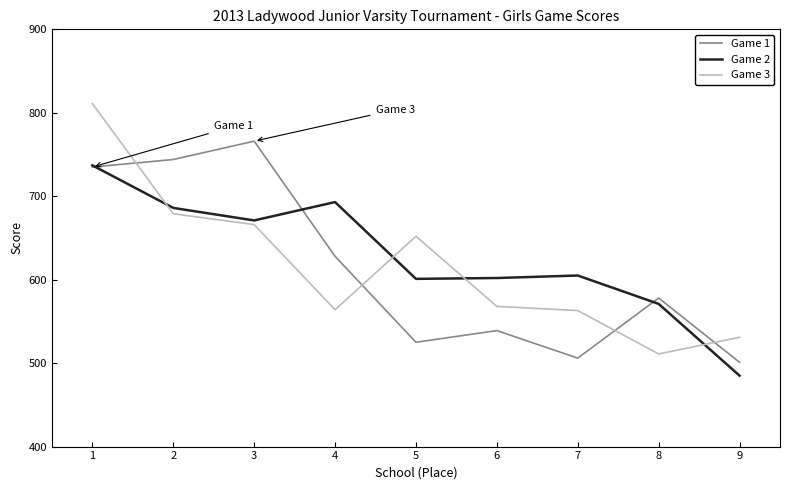

Which series has the largest total across all categories?

Game 2